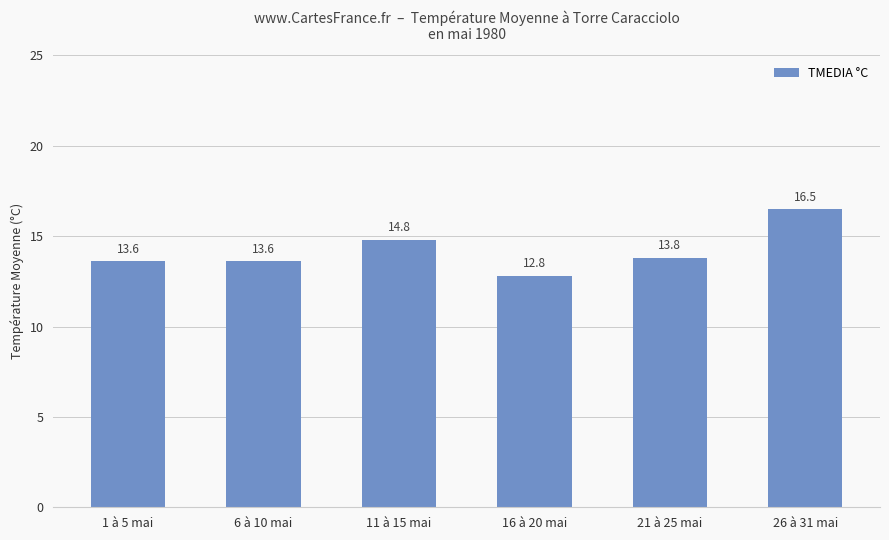

What is the smallest value displayed?

12.8